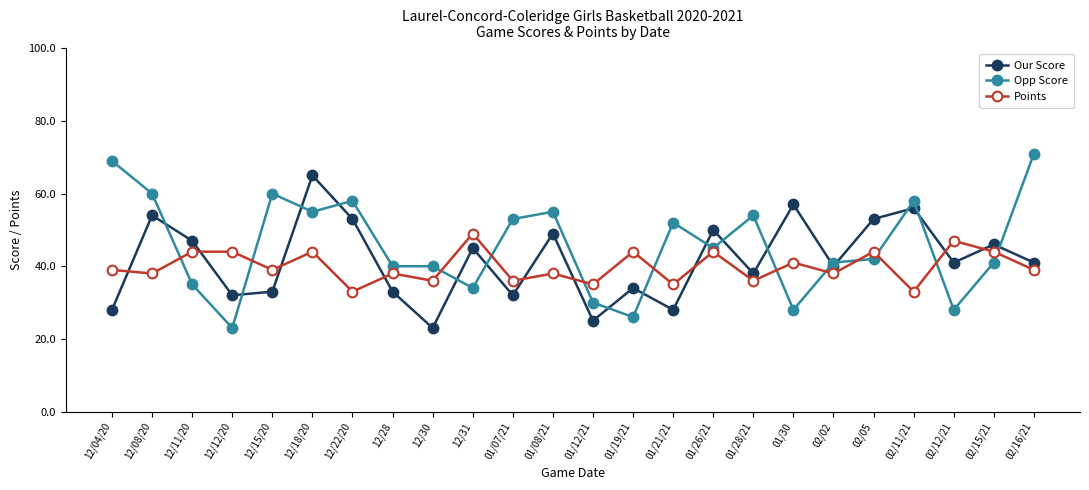

What is the difference between the maximum and minimum values in the Our Score series?

42